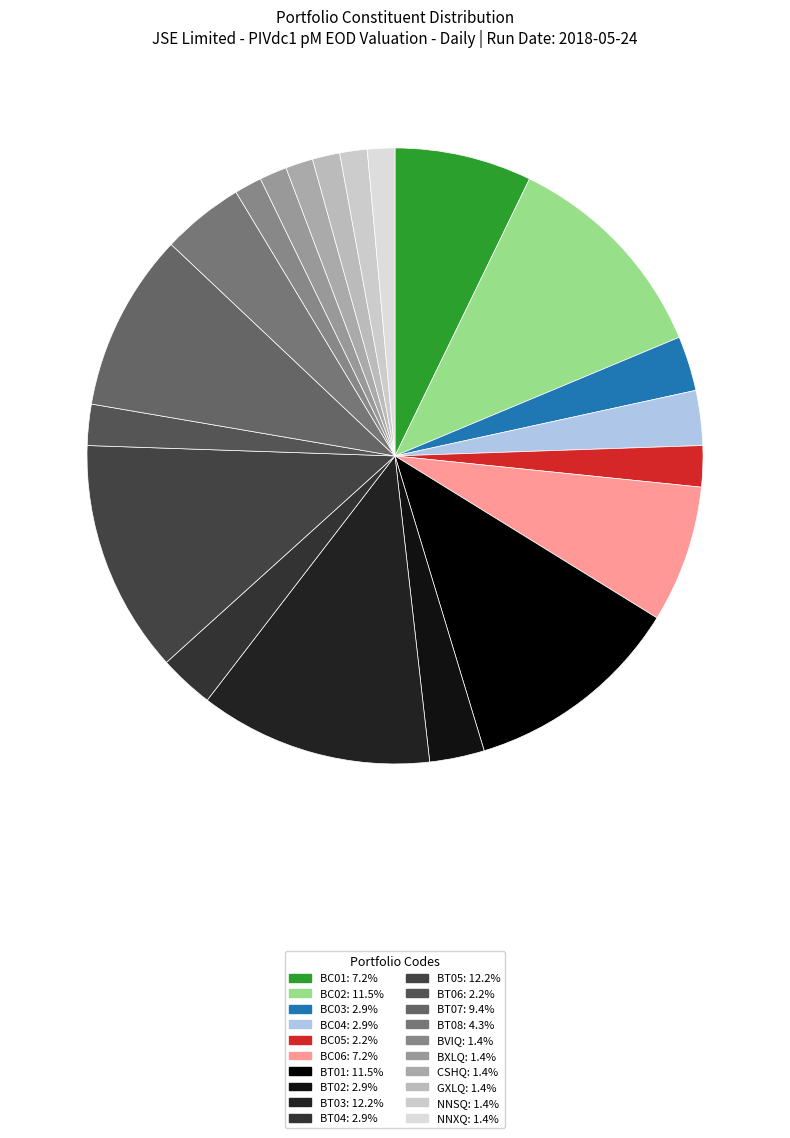

True or false: BT05 accounts for 12% of the total.

True